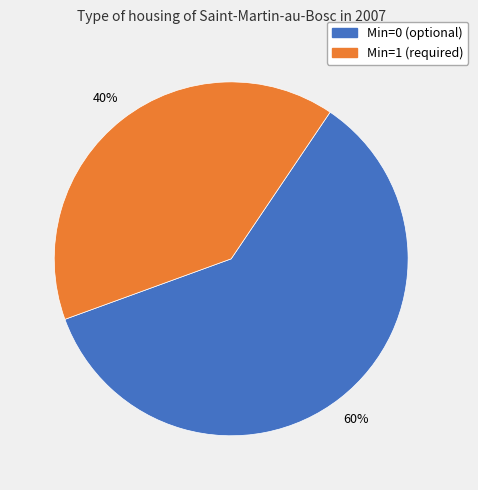

To the nearest percent, what is the average slice percentage?

50%